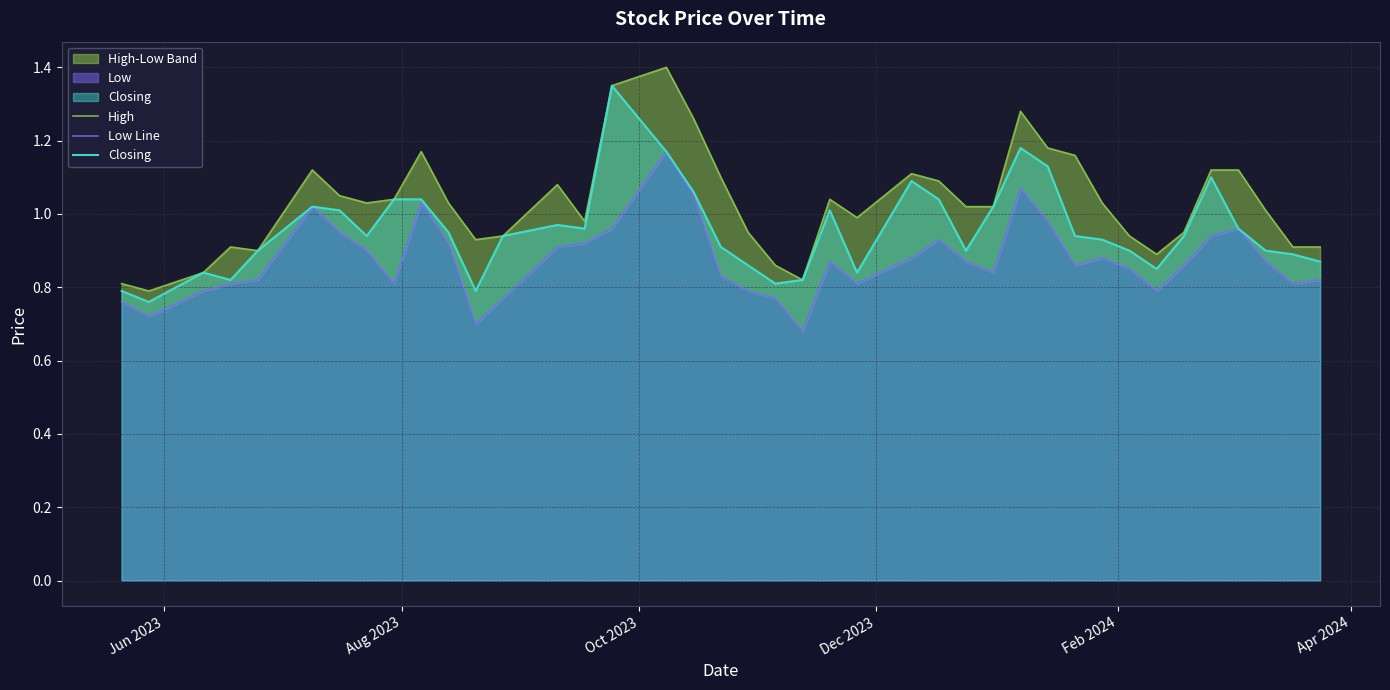

How many interior local valleys does the Low Line series have?

9